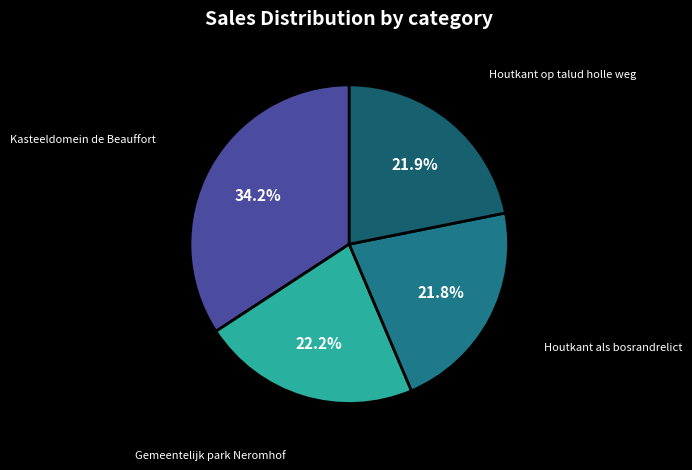

Which category has the smallest portion of the pie?

Houtkant als bosrandrelict